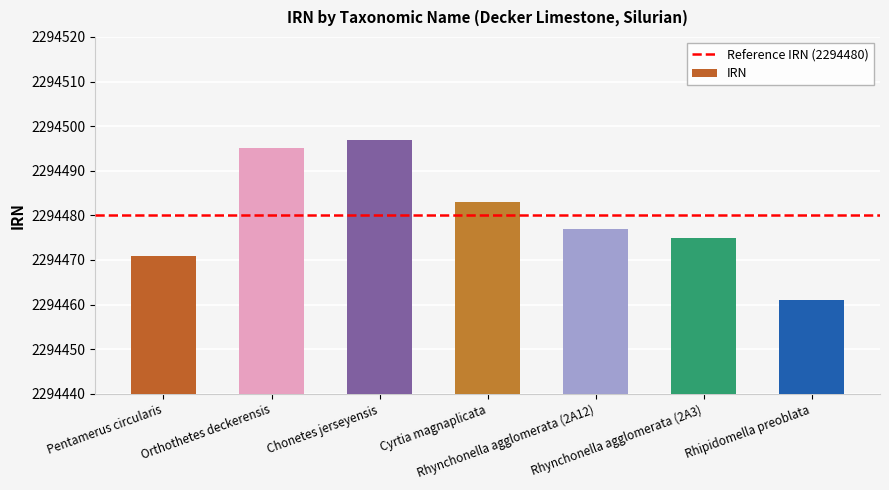

At which category does the chart reach its minimum across all series?

Rhipidomella preoblata